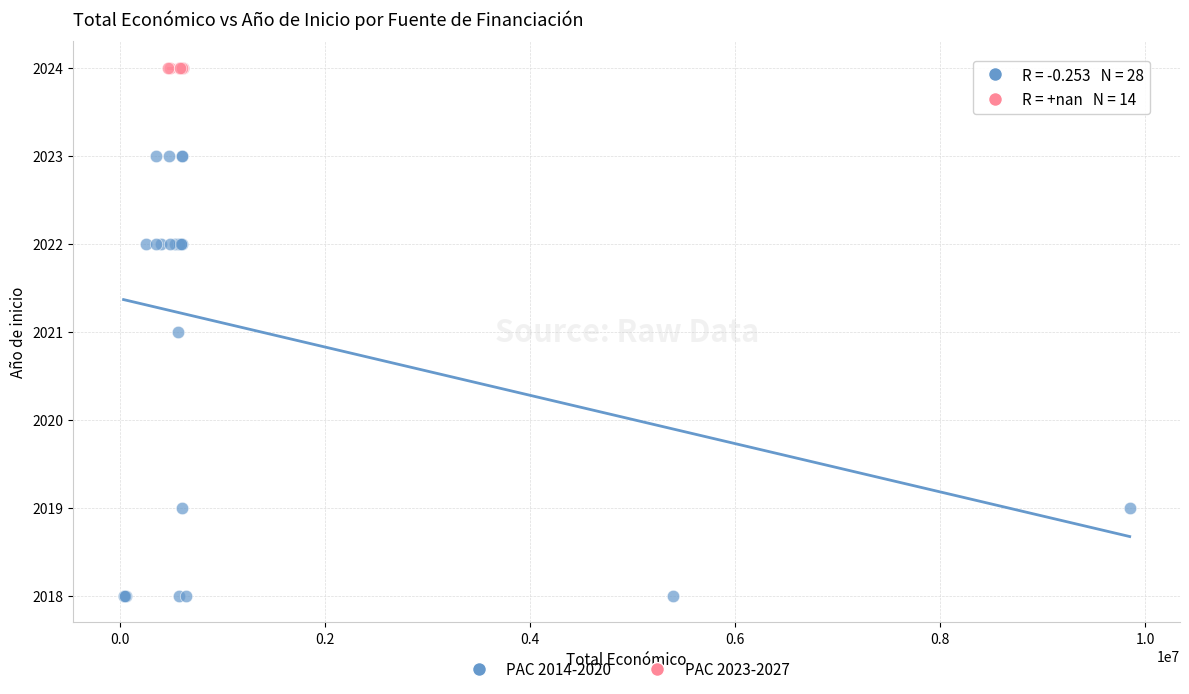

Which series reaches the minimum Y coordinate?

PAC 2014-2020